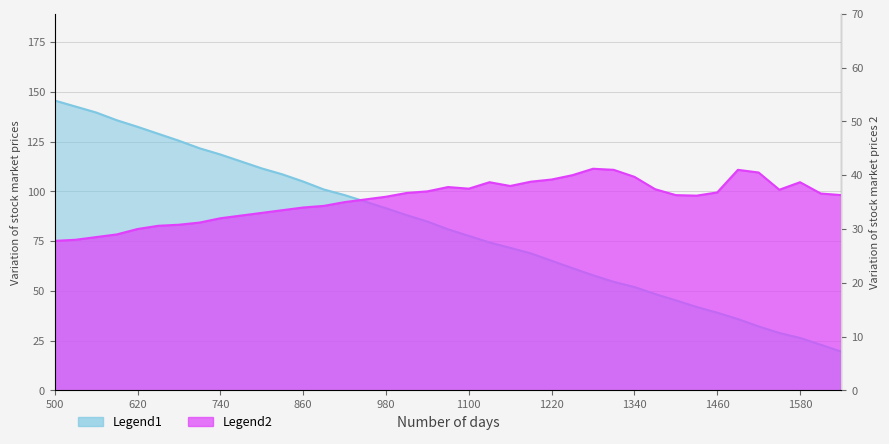

At 1010, list the series in order from largest to smallest.

col_2, col_4